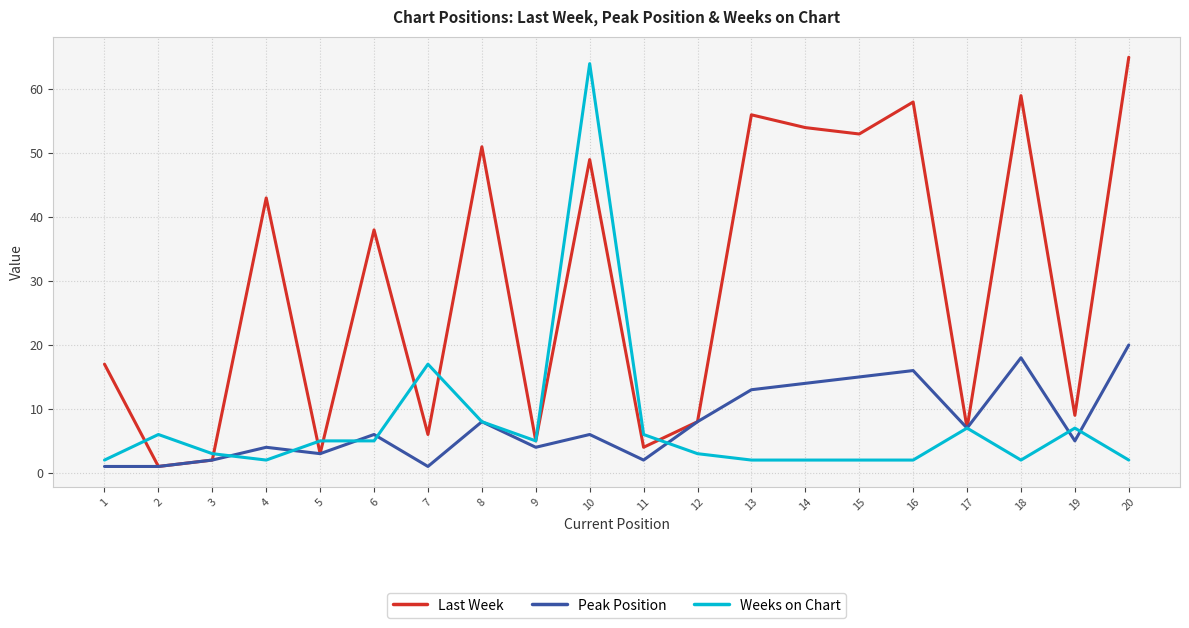

What is the smallest value displayed?

1